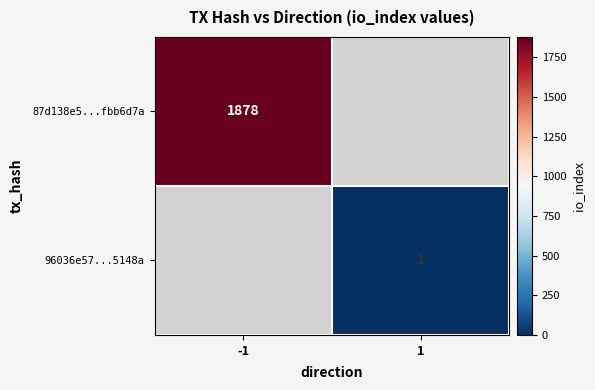

What is the minimum value shown in the chart?

1.0